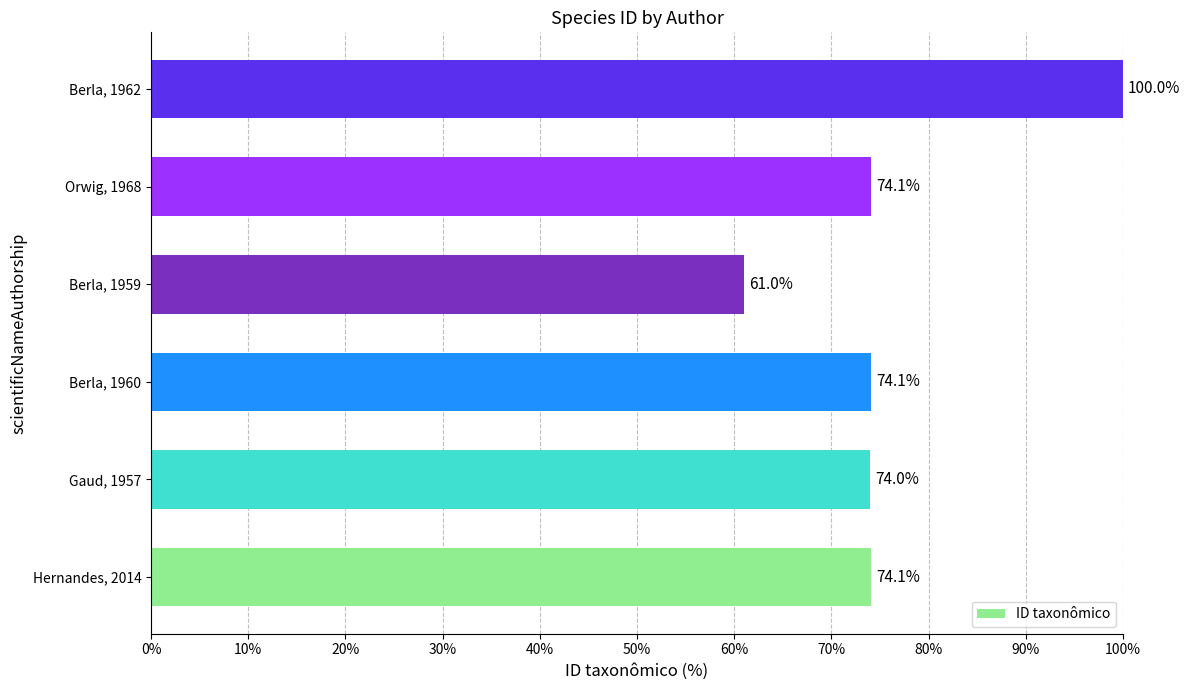

Between Gaud, 1957 and Berla, 1962, which is larger?

Berla, 1962